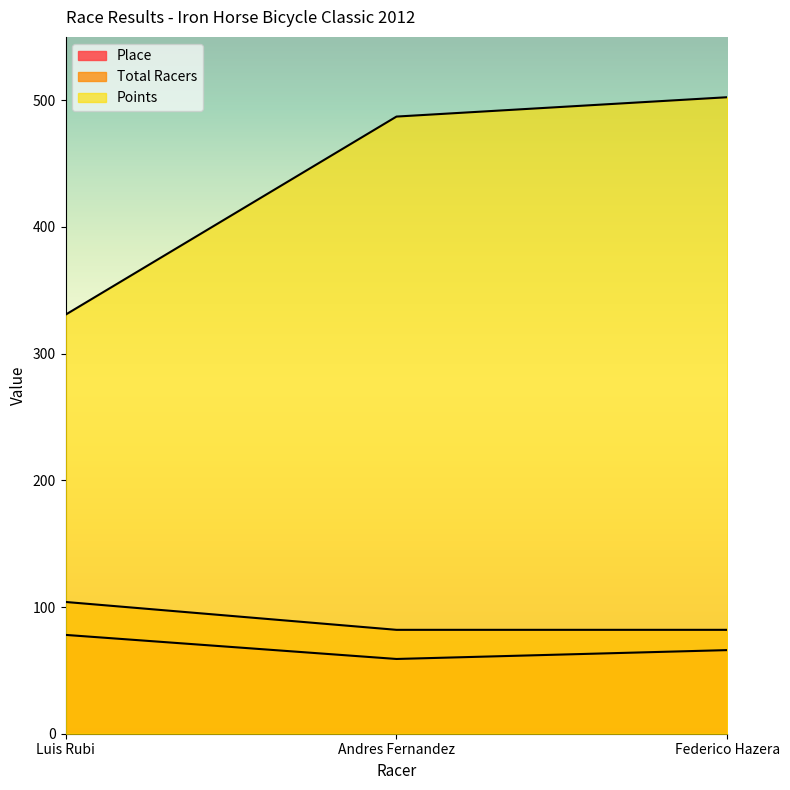

Count the Total Racers values in the range 82 to 104.

3